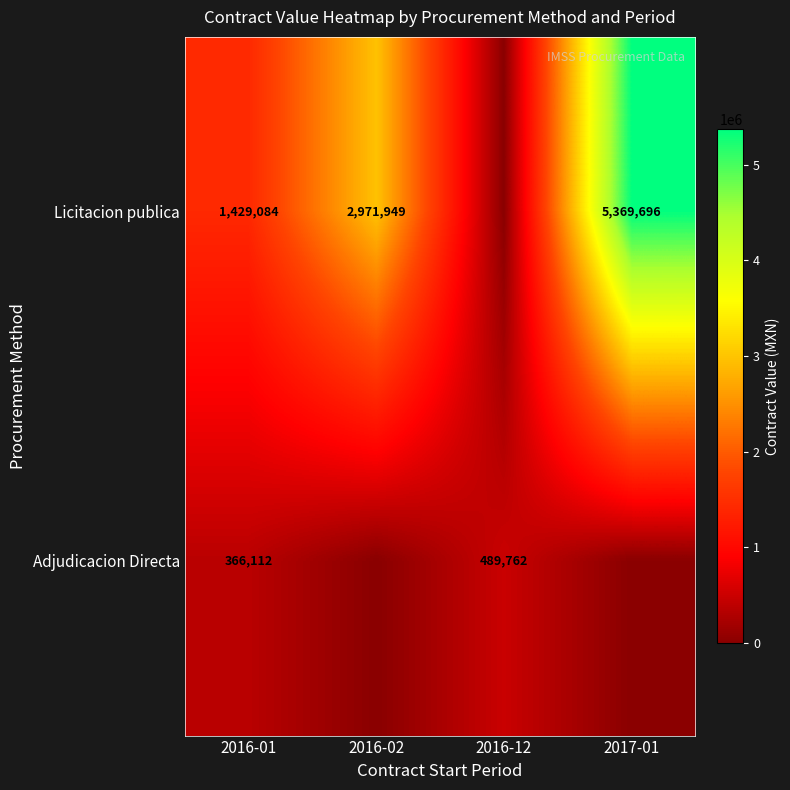

How many data points does each series have?

4